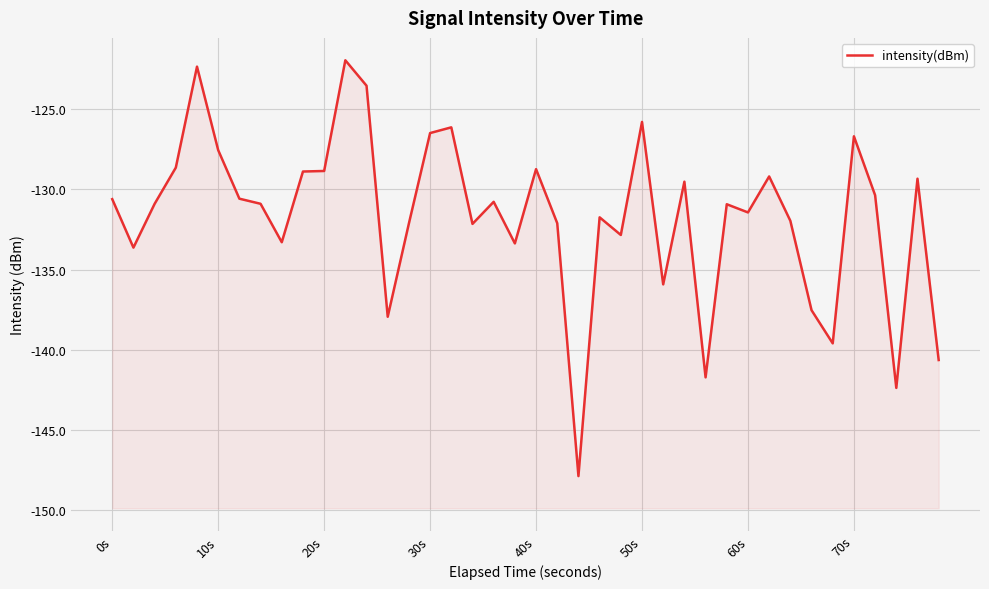

What is the greatest value displayed?

-122.0